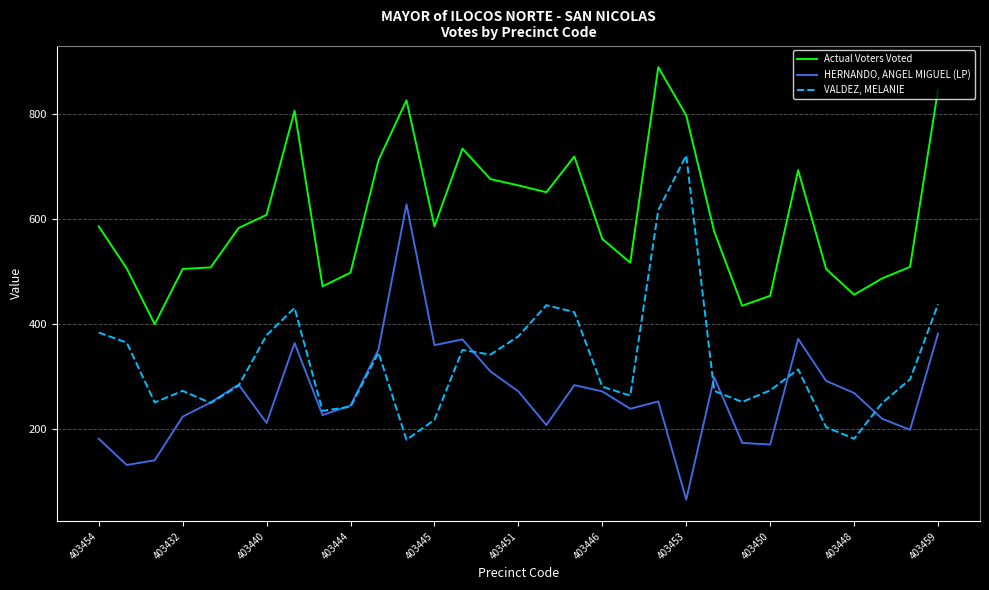

What is the greatest value displayed?

889